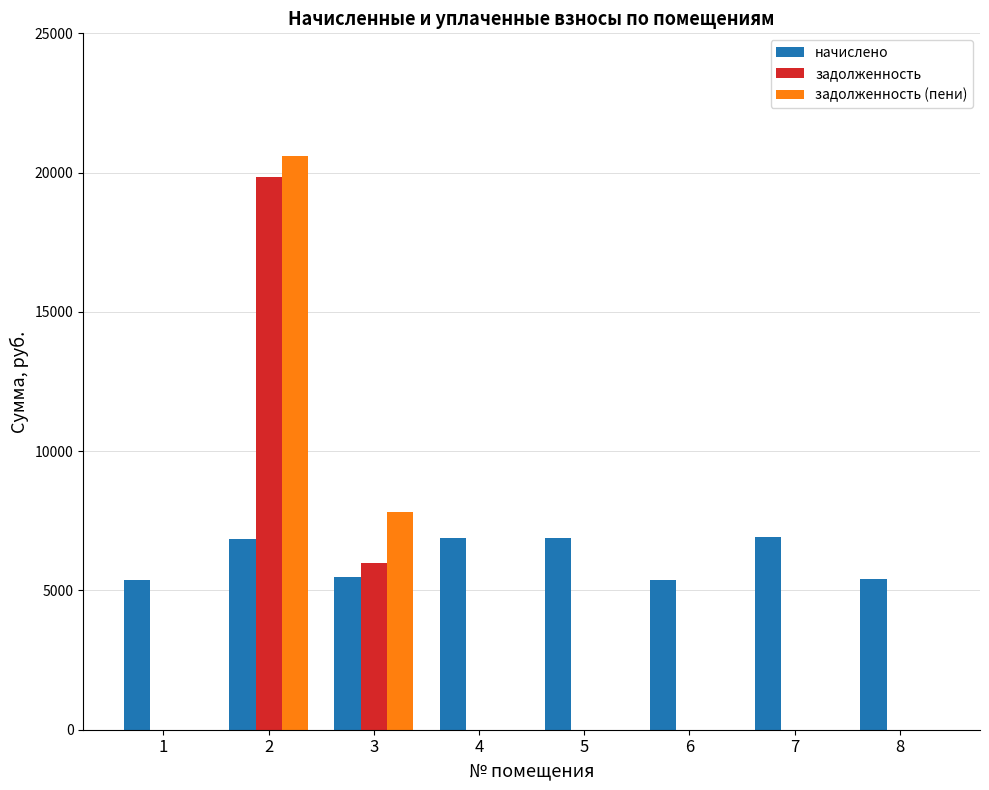

What is the highest value of the задолженность (пени) series?

20601.8